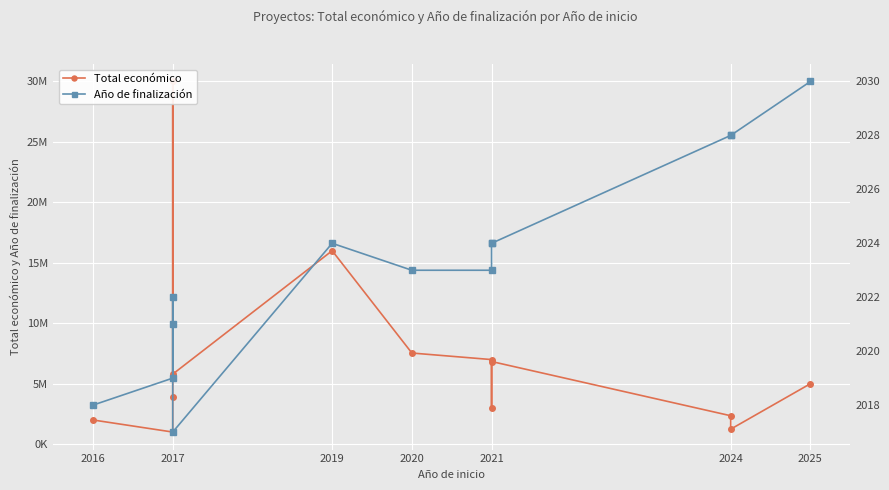

True or false: Total económico and Año de finalización cross at least once.

False